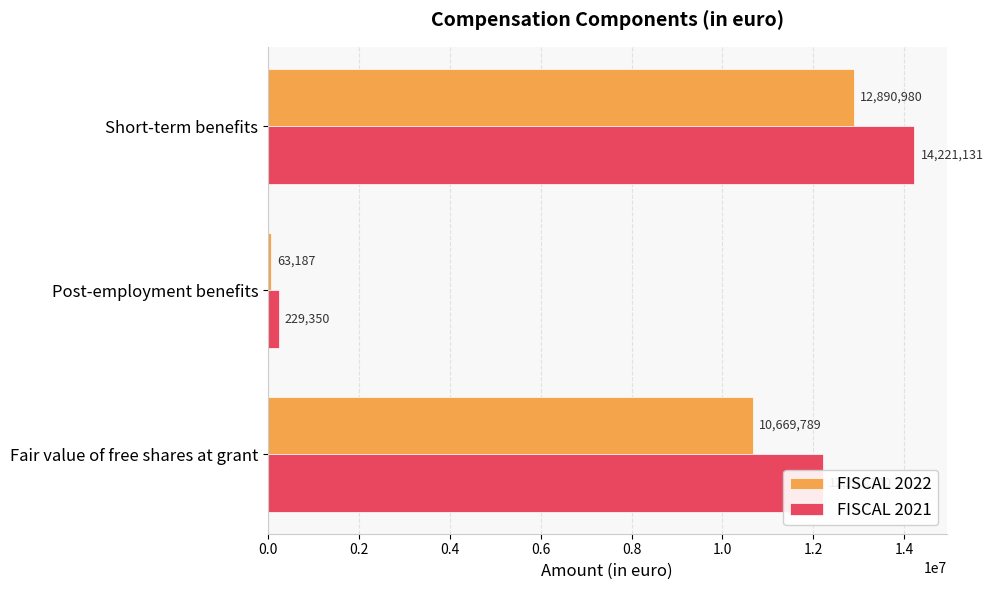

What value does the FISCAL 2022 series have at Fair value of free shares at grant?

10669789